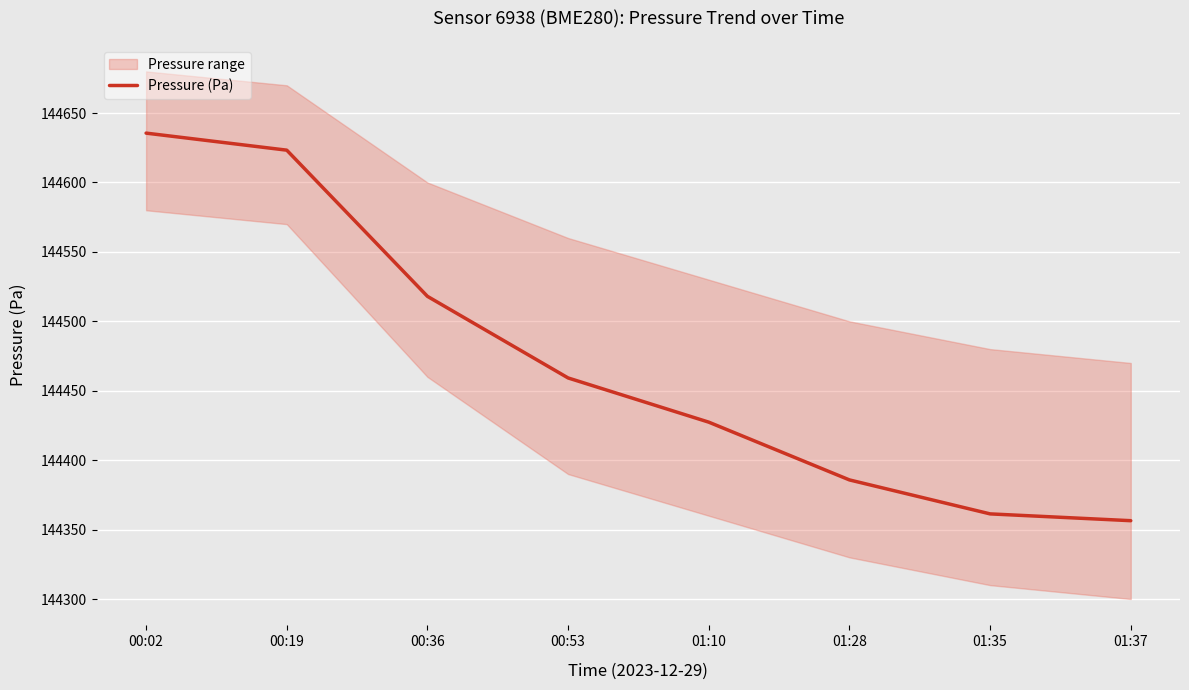

Where does the data first go above 144459?

00:02